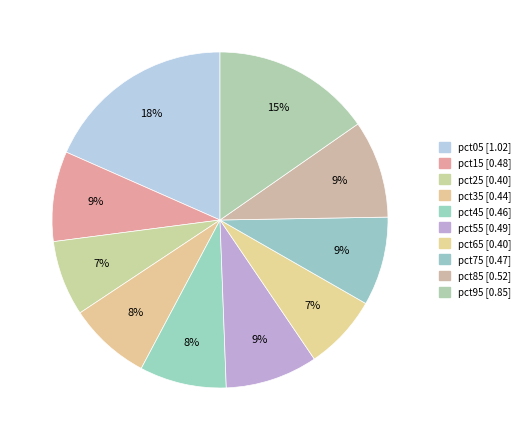

Which category has the smallest portion of the pie?

pct65